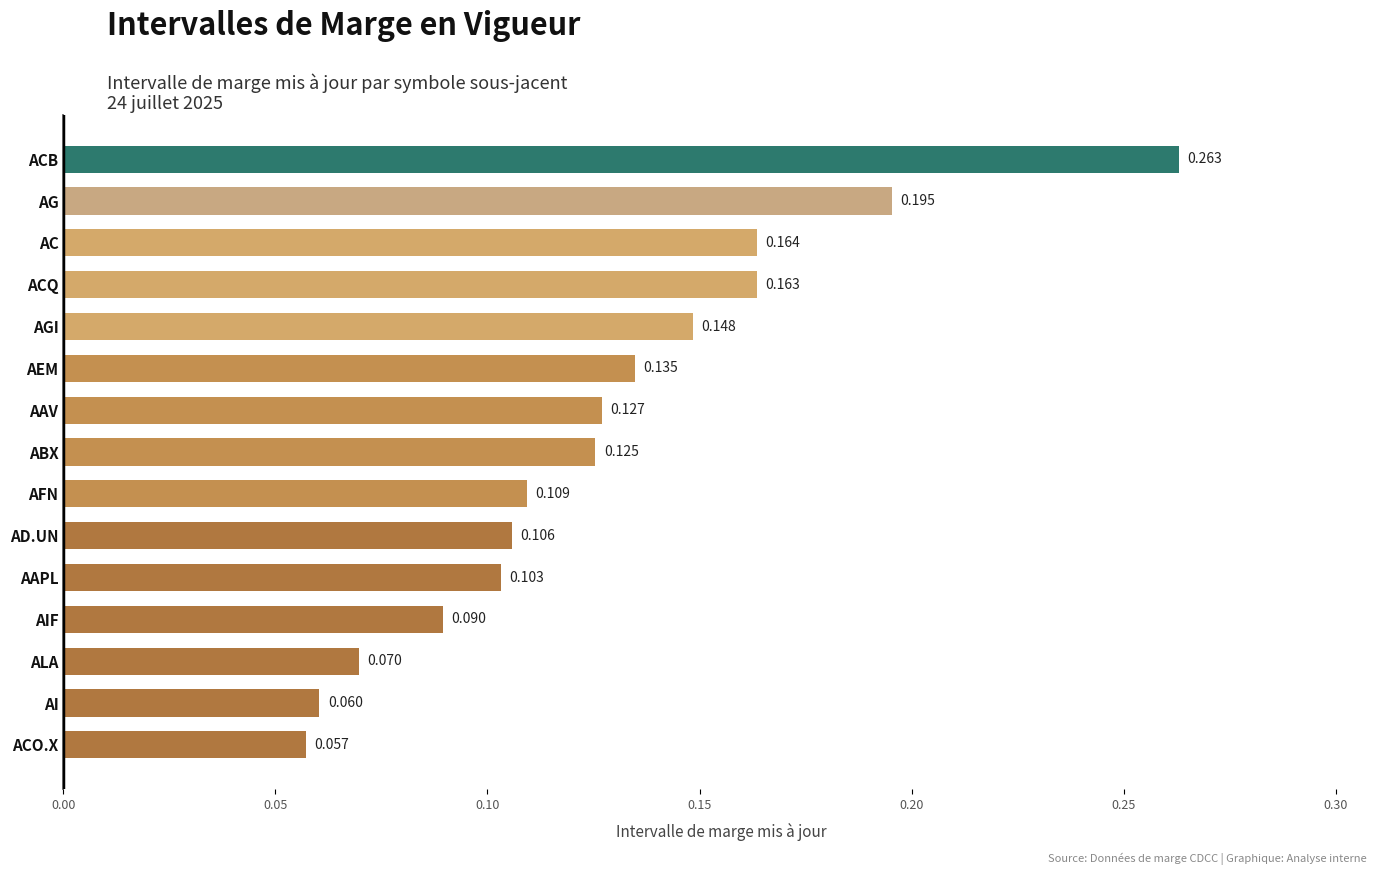

How many bars are there in total?

15